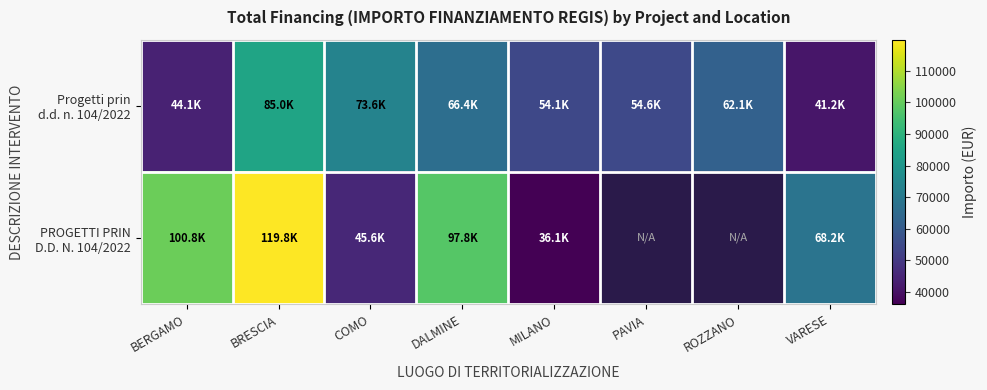

Rank the series at BRESCIA from highest to lowest value.

PROGETTI PRIN D.D. N. 104/2022, Progetti prin d.d. n. 104/2022